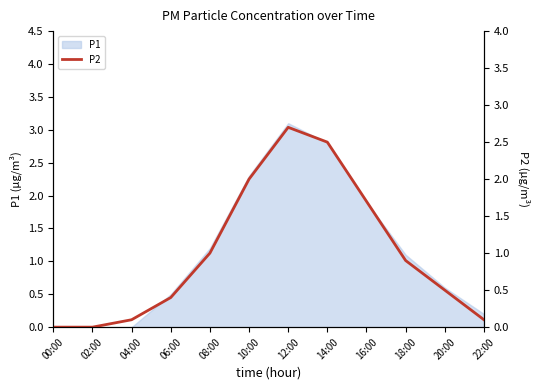

Is it true that the value at 18:00 is 0.6?

False